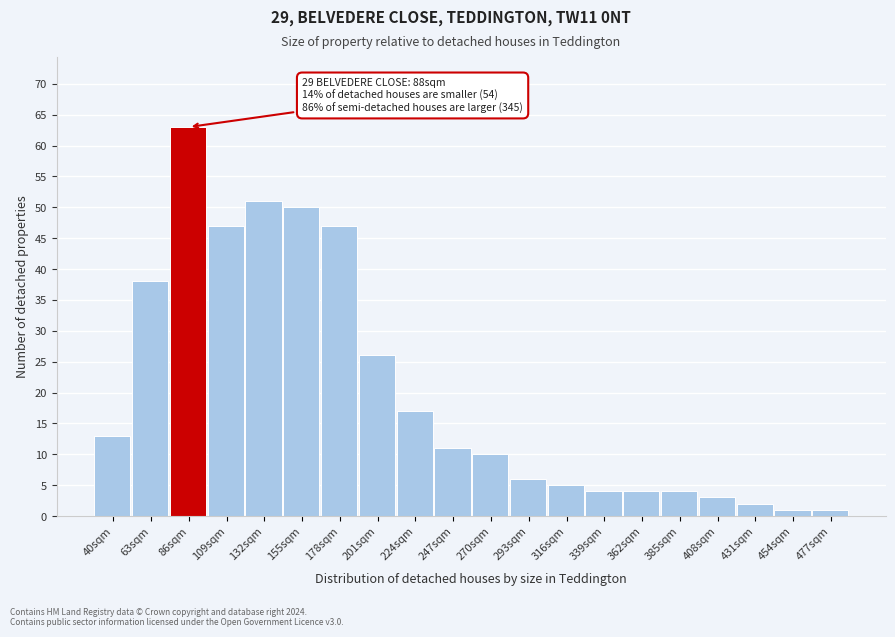

Reading right to left, extract all data points from this chart.

1	1	2	3	4	4	4	5	6	10	11	17	26	47	50	51	47	63	38	13